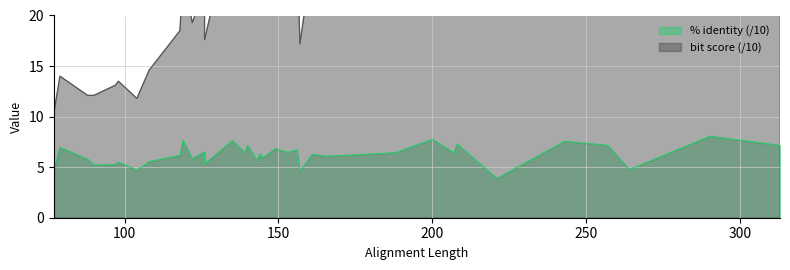

Which category has the highest value across all series?

290